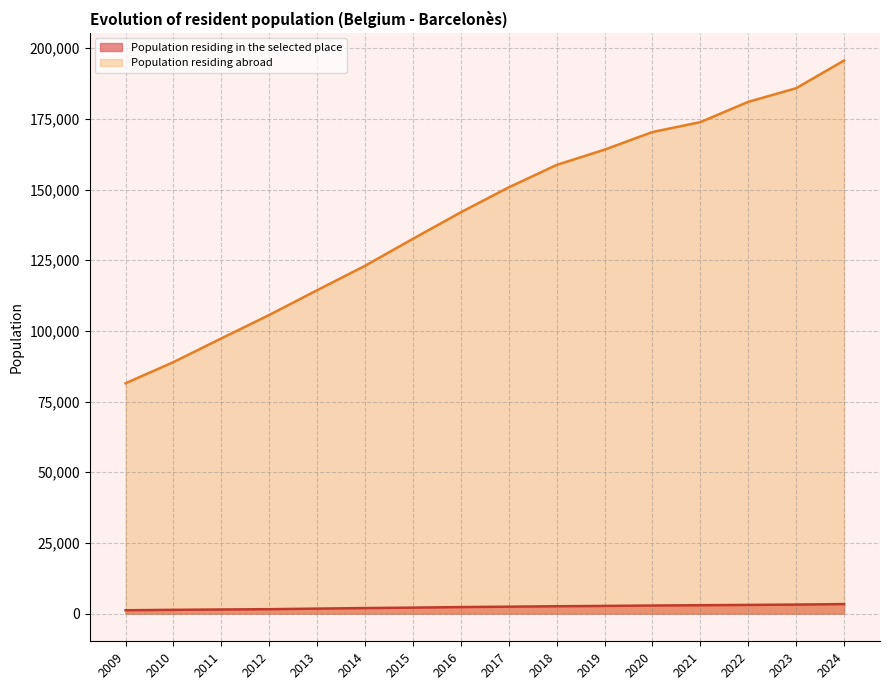

What is the total value across all series at 2011?

98820